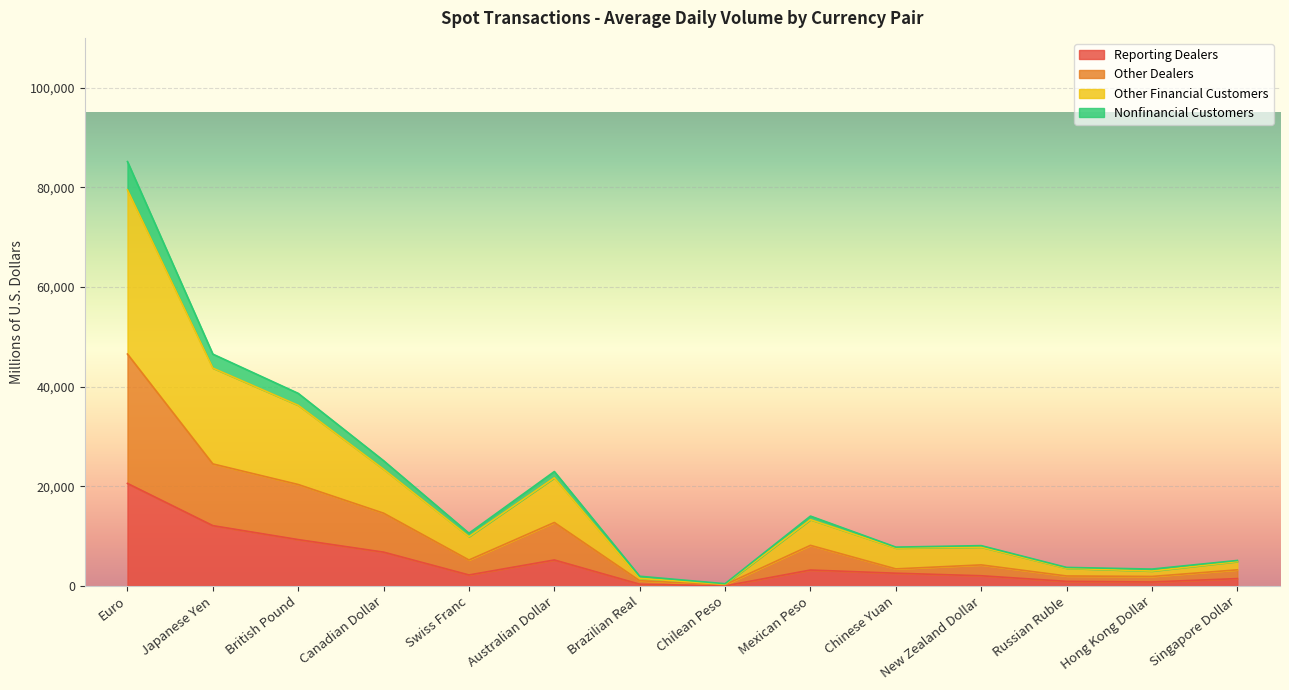

The Other Financial Customers series shows 3000 at Hong Kong Dollar. True or false?

True